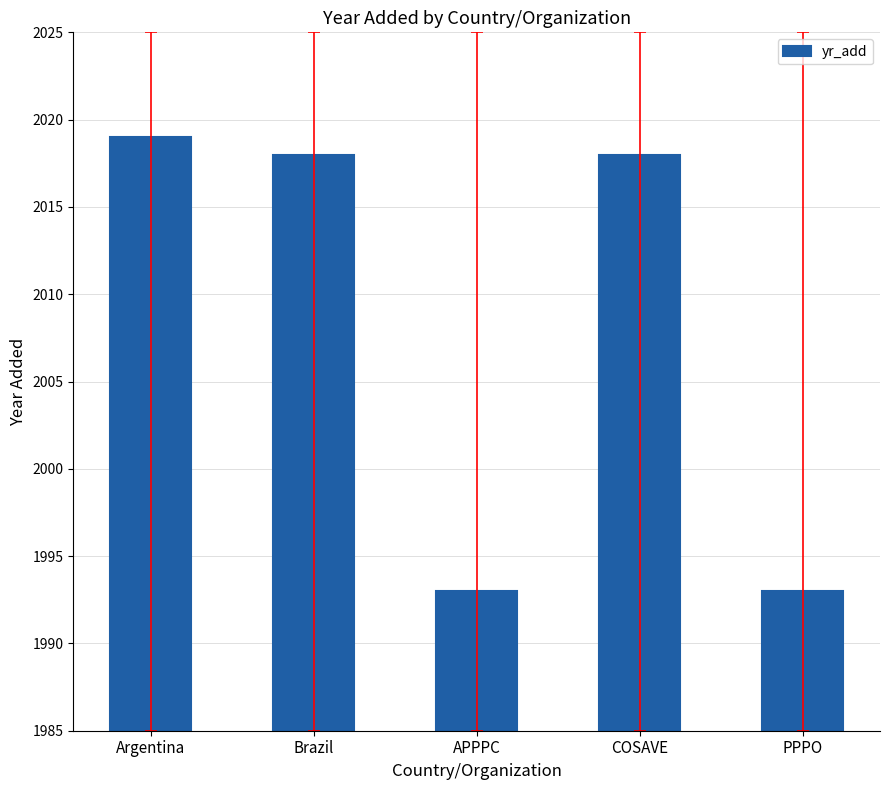

Which label corresponds to the largest value in the chart?

Argentina